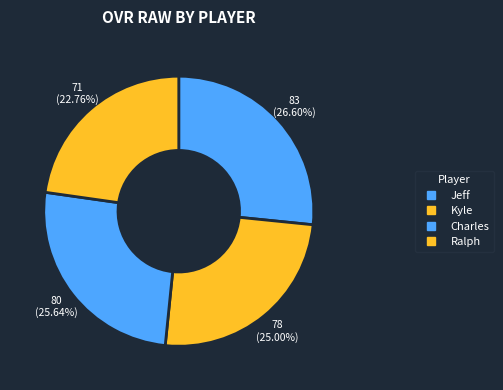

How many slices are in this pie chart?

4